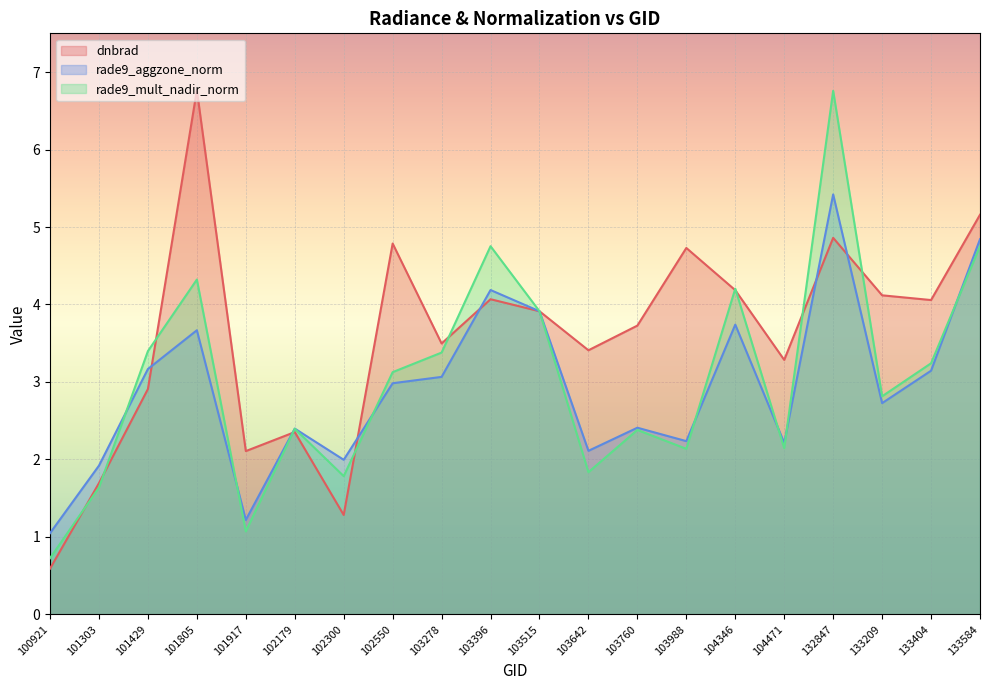

What is the value of the rade9_mult_nadir_norm point at the 4th from the left?

4.3